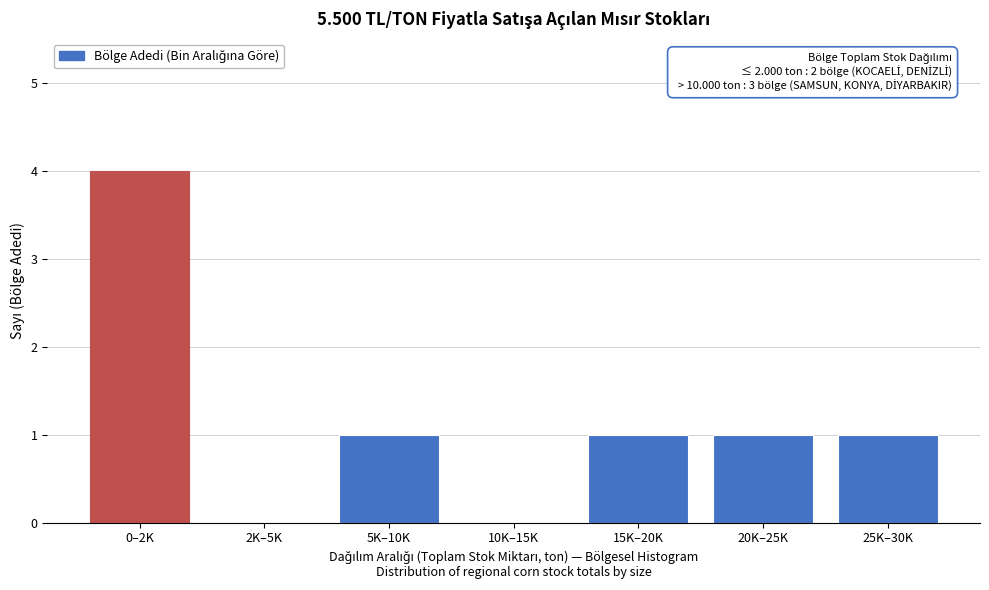

Reading left to right, transcribe all the data shown in this chart.

0–2K=4	2K–5K=0	5K–10K=1	10K–15K=0	15K–20K=1	20K–25K=1	25K–30K=1